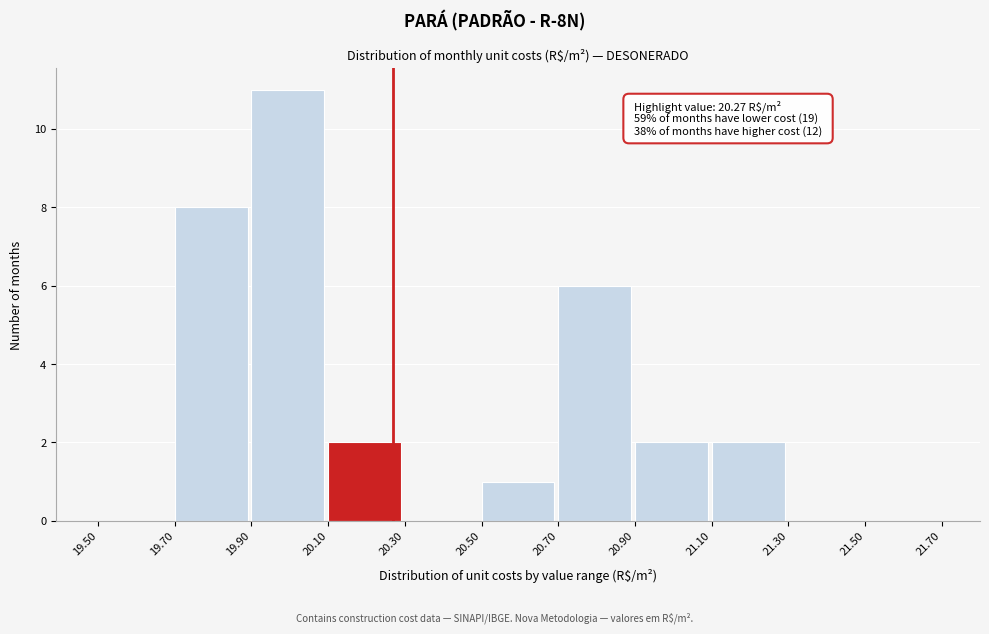

Over which range of the x-axis is the bar tallest?

19.90 to 20.10